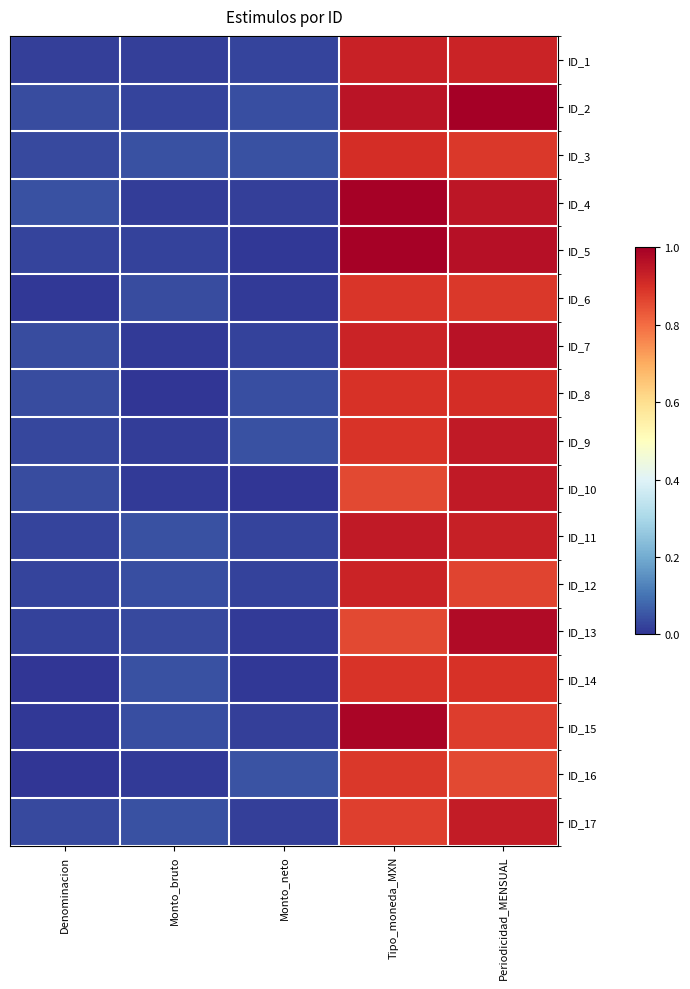

Rank the series at Tipo_moneda_MXN from lowest to highest value.

ID_10, ID_13, ID_17, ID_16, ID_6, ID_14, ID_9, ID_8, ID_3, ID_7, ID_12, ID_1, ID_11, ID_2, ID_15, ID_5, ID_4